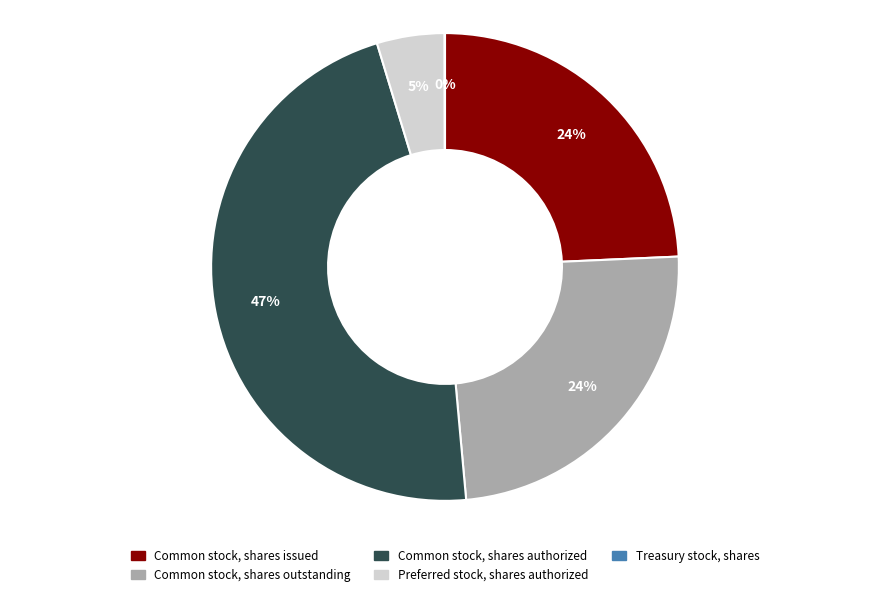

To the nearest percent, what is the combined percentage of Common stock, shares authorized and Common stock, shares issued?

71%